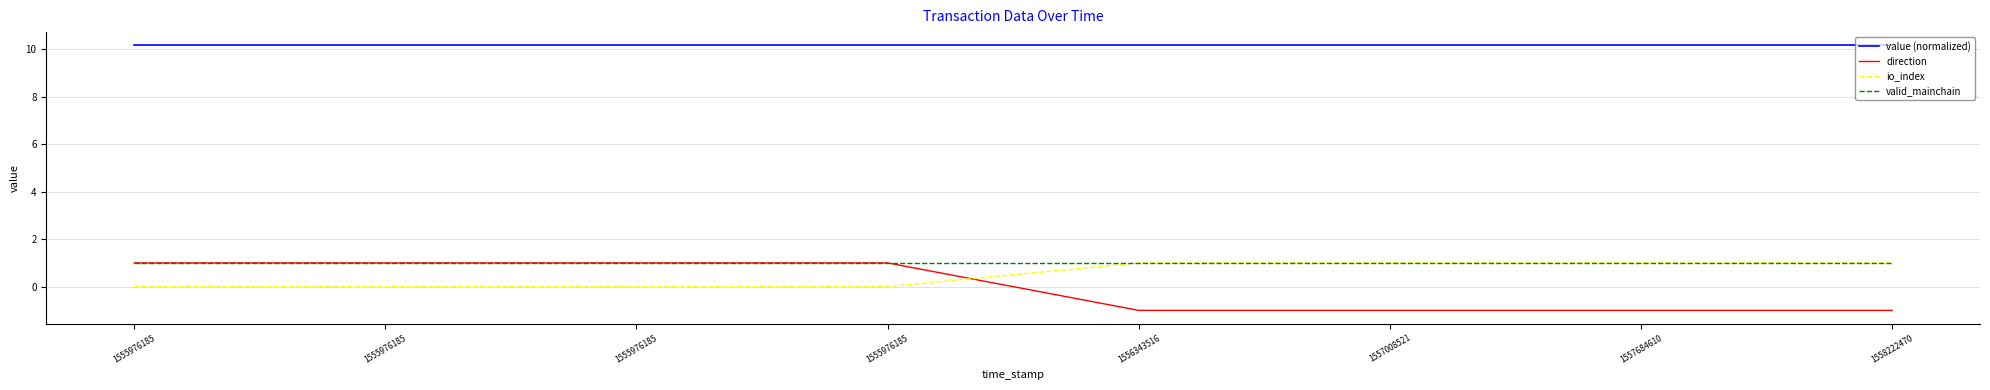

The value (normalized) series shows 10.2 at 1555976185. True or false?

True